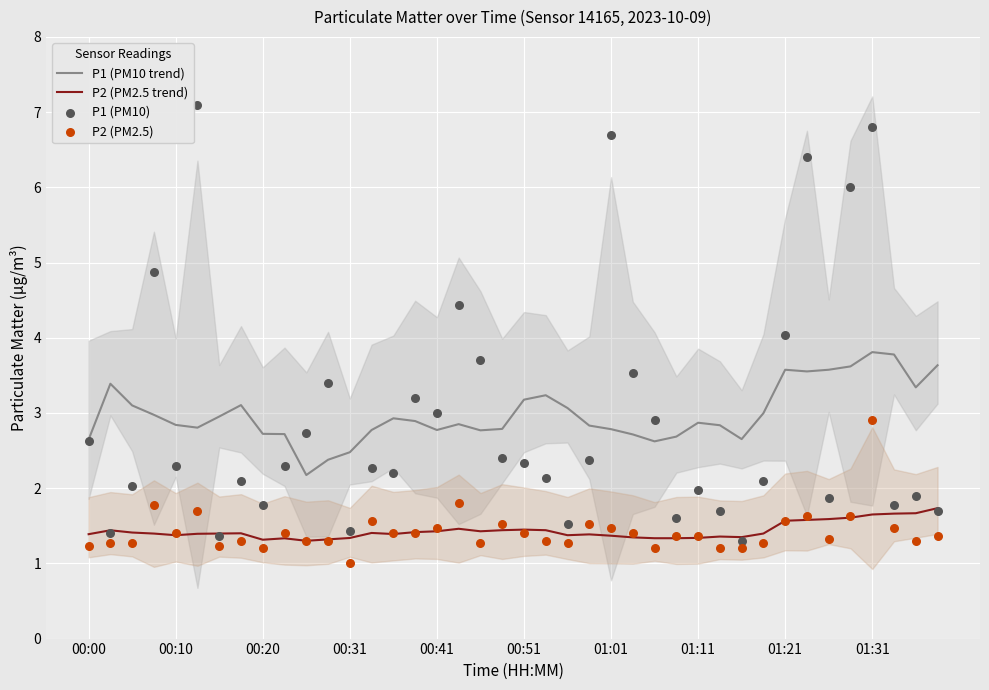

What is the lowest value of the P2 (PM2.5 trend) series?

1.3